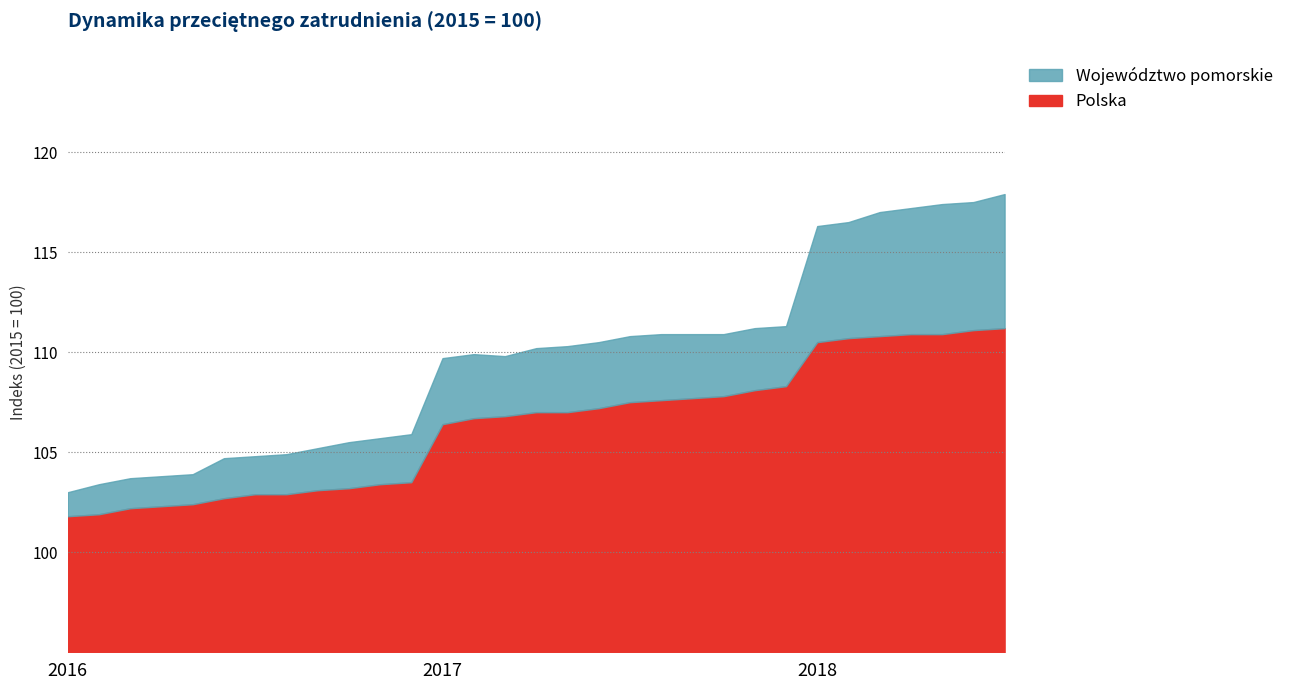

Reading left to right, transcribe all the data shown in this chart.

Polska: 2016-I=101.8	2016-II=101.9	2016-III=102.2	2016-IV=102.3	2016-V=102.4	2016-VI=102.7	2016-VII=102.9	2016-VIII=102.9	2016-IX=103.1	2016-X=103.2	2016-XI=103.4	2016-XII=103.5	2017-I=106.4	2017-II=106.7	2017-III=106.8	2017-IV=107.0	2017-V=107.0	2017-VI=107.2	2017-VII=107.5	2017-VIII=107.6	2017-IX=107.7	2017-X=107.8	2017-XI=108.1	2017-XII=108.3	2018-I=110.5	2018-II=110.7	2018-III=110.8	2018-IV=110.9	2018-V=110.9	2018-VI=111.1	2018-VII=111.2
Województwo pomorskie: 2016-I=103.0	2016-II=103.4	2016-III=103.7	2016-IV=103.8	2016-V=103.9	2016-VI=104.7	2016-VII=104.8	2016-VIII=104.9	2016-IX=105.2	2016-X=105.5	2016-XI=105.7	2016-XII=105.9	2017-I=109.7	2017-II=109.9	2017-III=109.8	2017-IV=110.2	2017-V=110.3	2017-VI=110.5	2017-VII=110.8	2017-VIII=110.9	2017-IX=110.9	2017-X=110.9	2017-XI=111.2	2017-XII=111.3	2018-I=116.3	2018-II=116.5	2018-III=117.0	2018-IV=117.2	2018-V=117.4	2018-VI=117.5	2018-VII=117.9